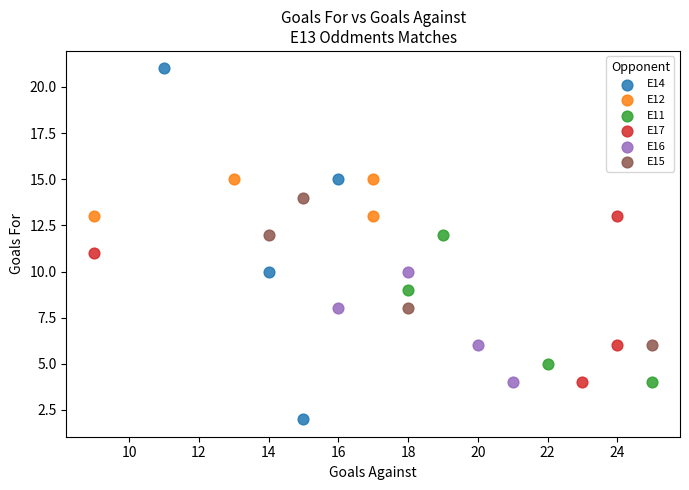

Which series has the widest spread of Y values?

E14